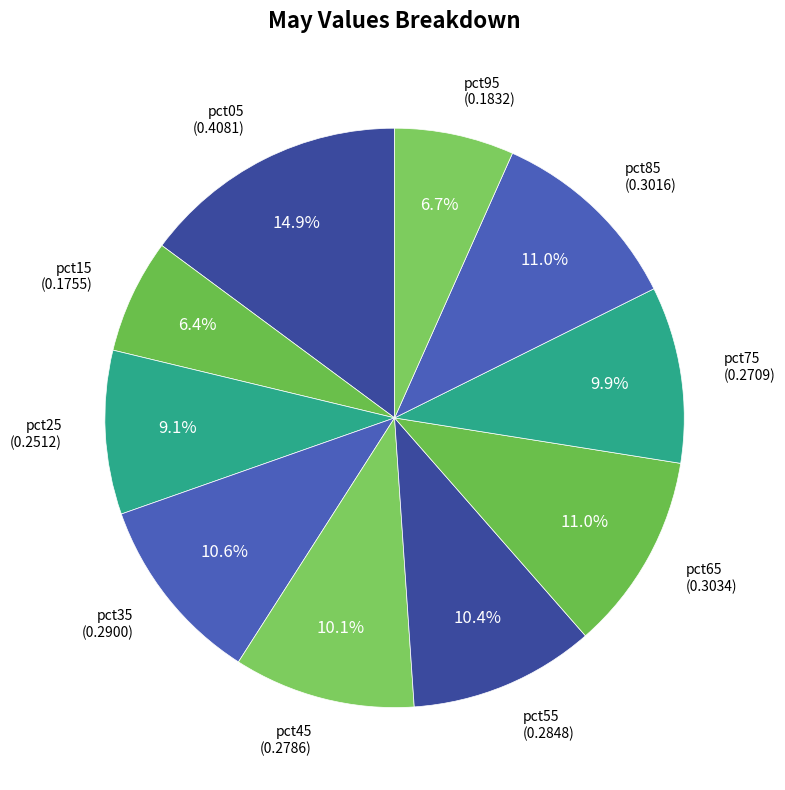

What percentage is the pct55 slice, to the nearest percent?

10%